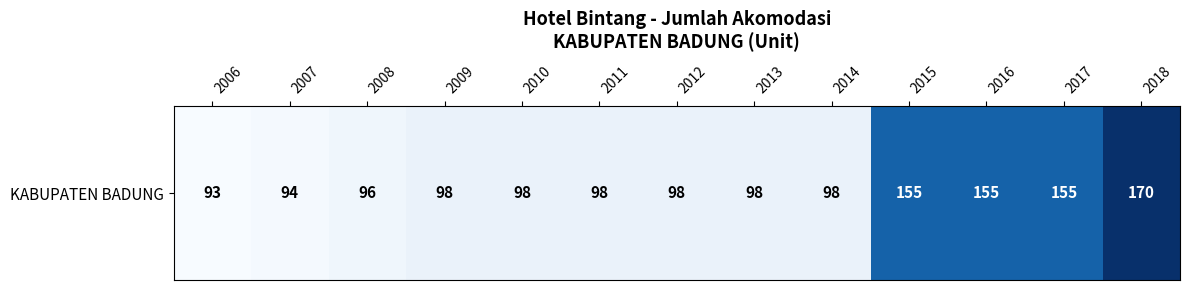

What is the approximate value at 2008?

96